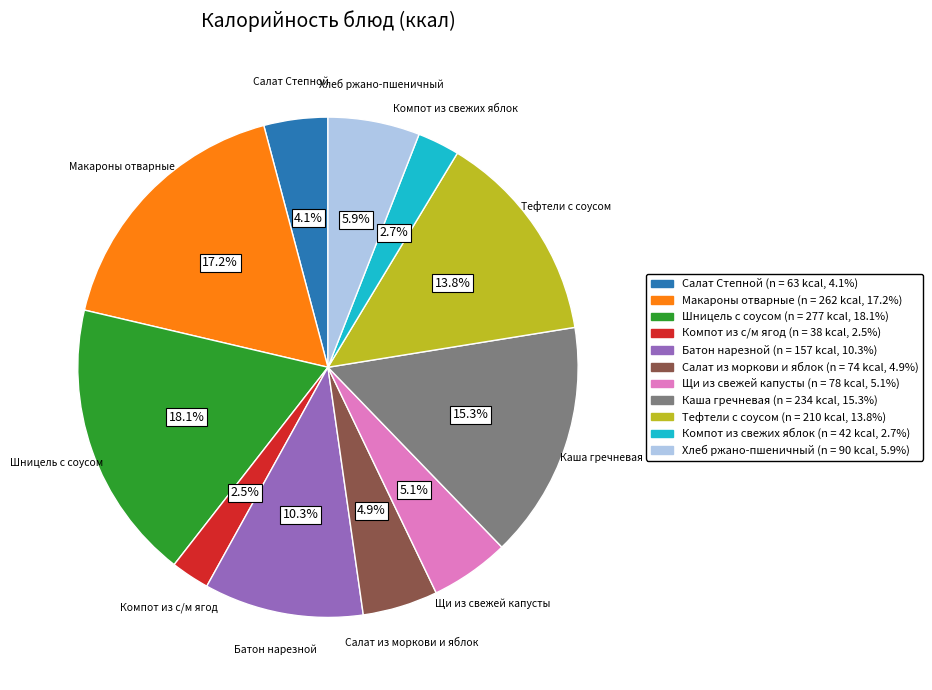

To the nearest percent, what is the average slice percentage?

9%